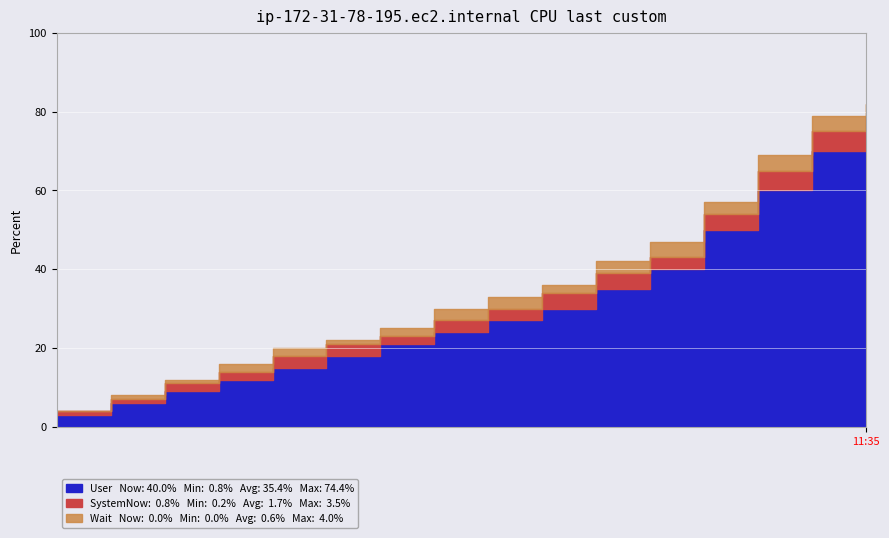

How many lines are shown in the chart?

3